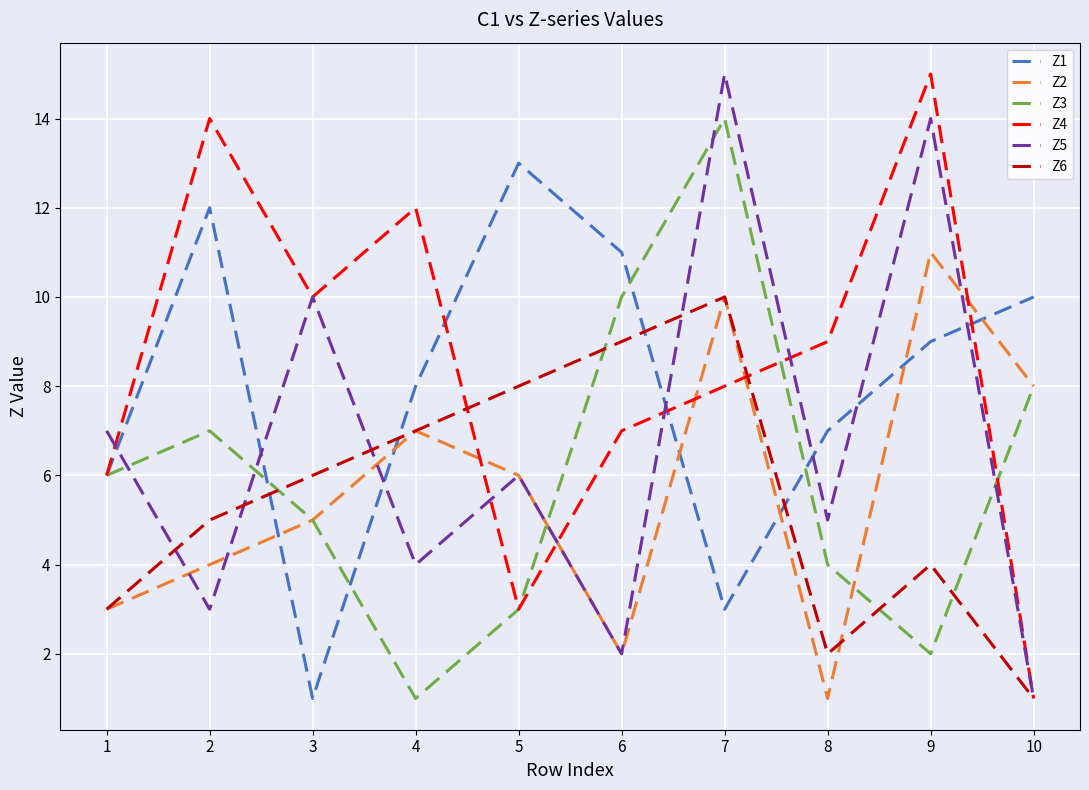

Between which two adjacent categories do Z5 and Z1 first intersect?

1 and 2